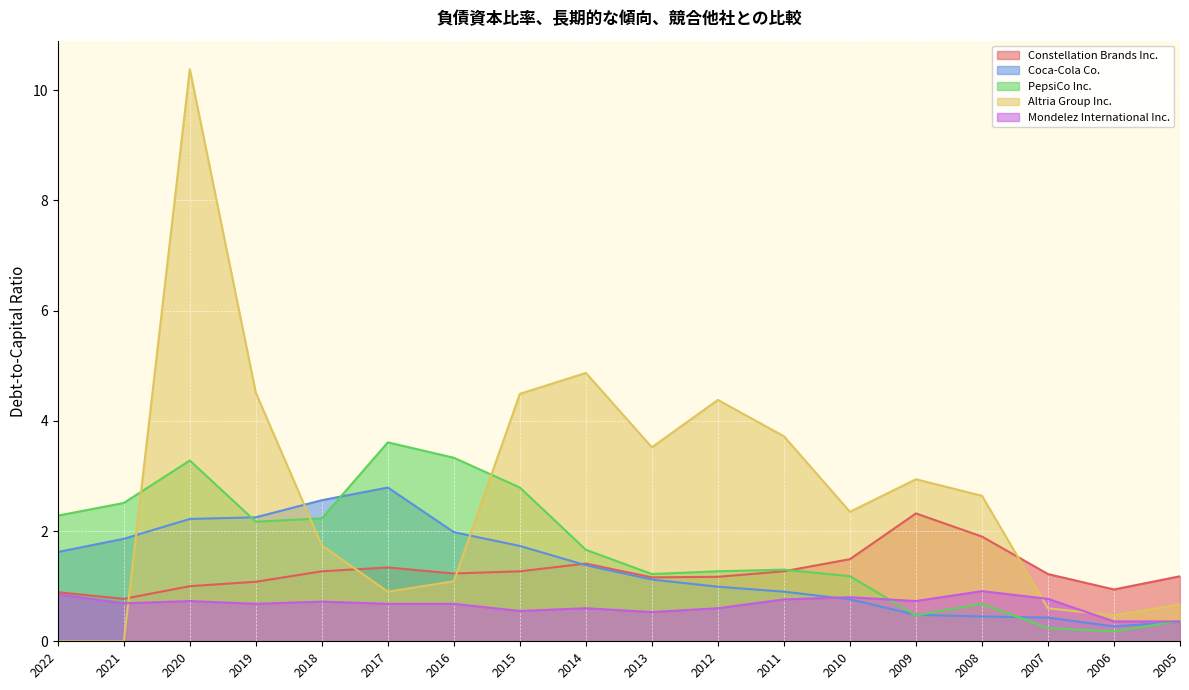

How many lines are shown in the chart?

5